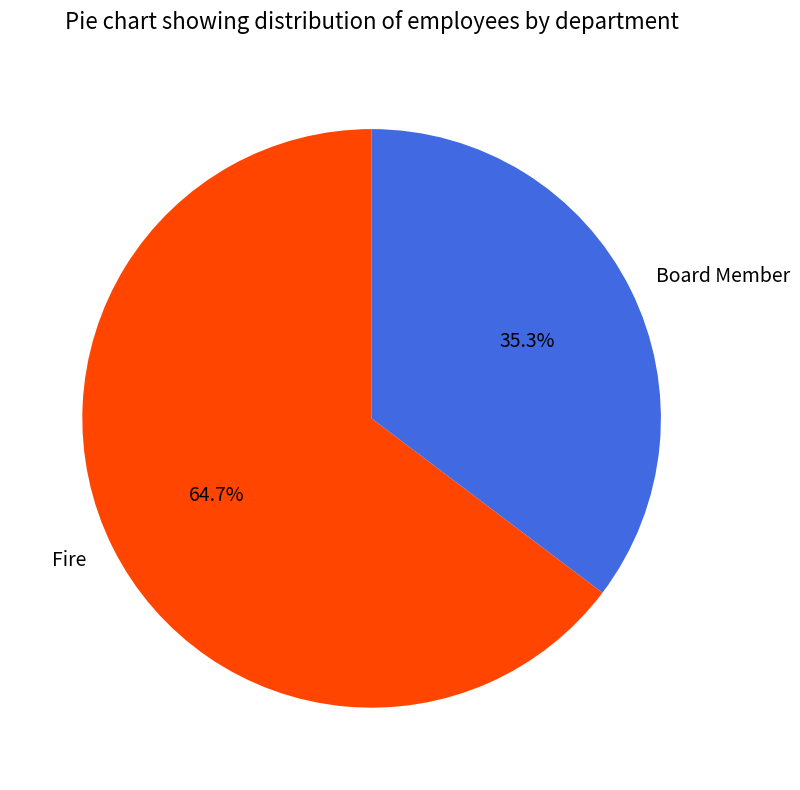

How much of the chart is everything except Board Member?

64.7%